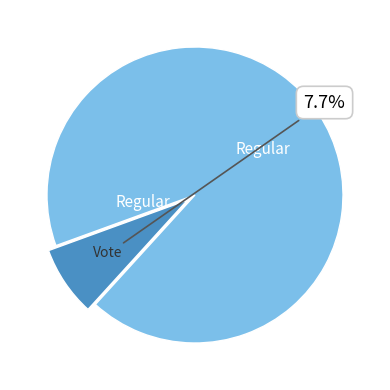

Is there a majority slice in this chart?

Yes